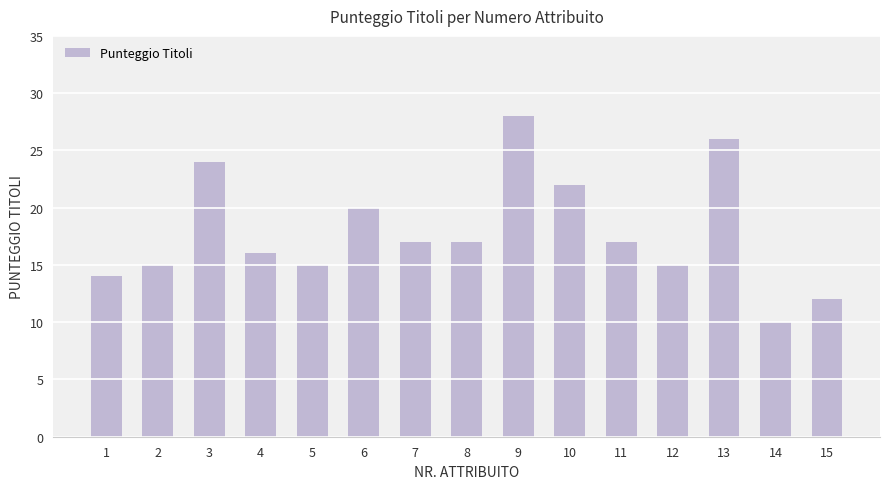

What is the ratio of the value at 15 to the value at 5?

0.8